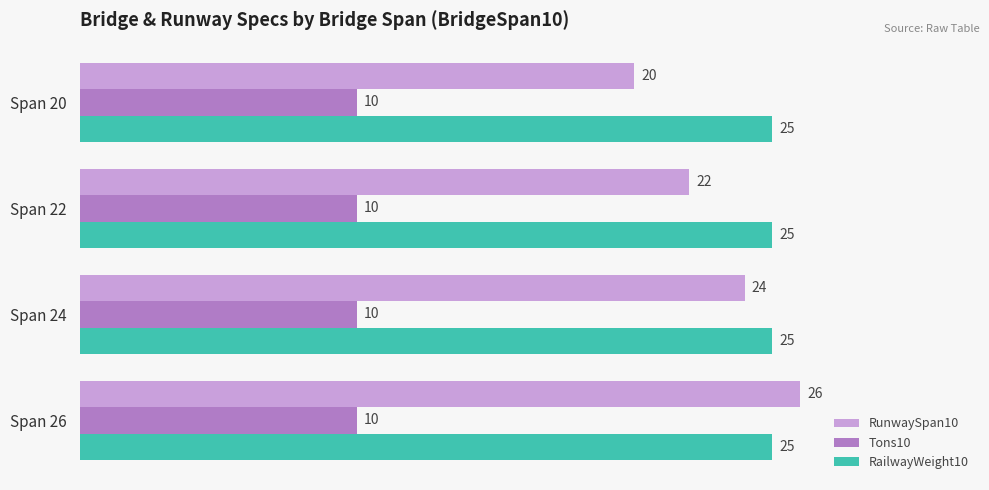

What is the lowest value of the Tons10 series?

10